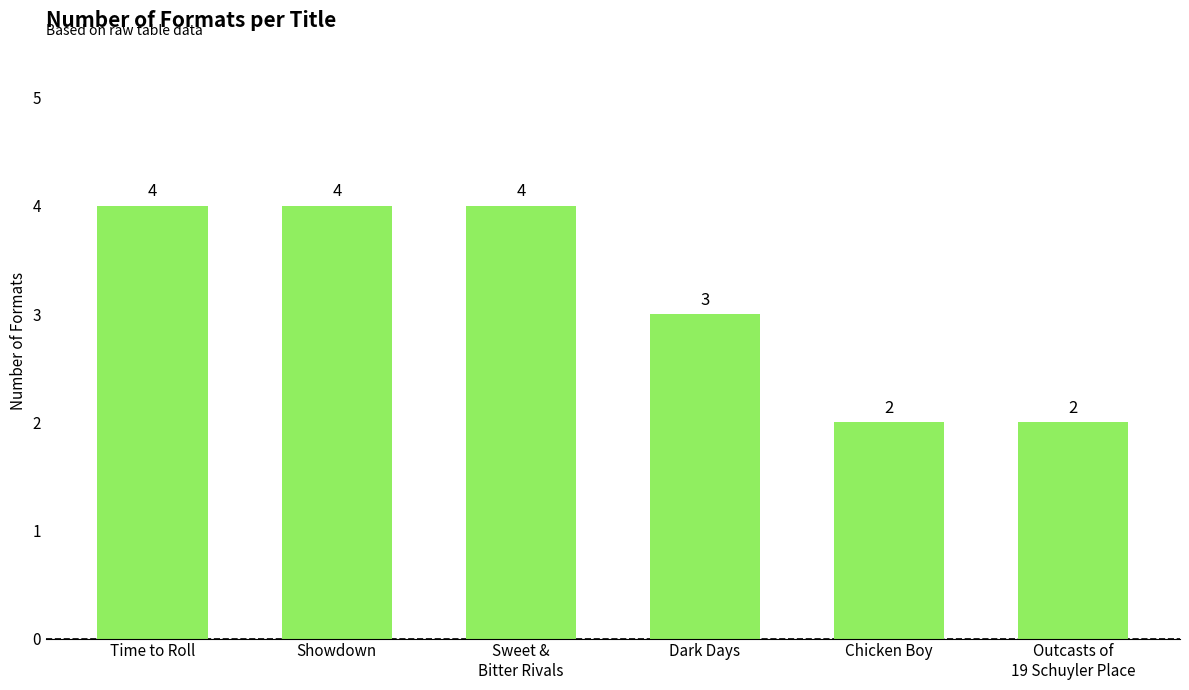

What is the sum of the values at Showdown and Chicken Boy?

6